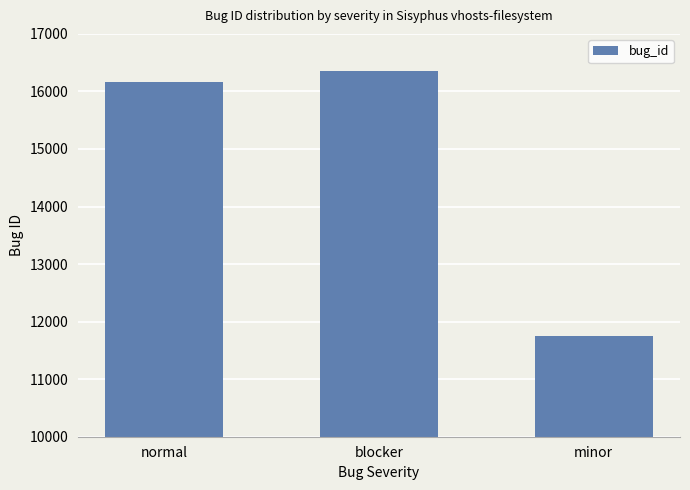

Rank the categories by value from lowest to highest.

minor, normal, blocker